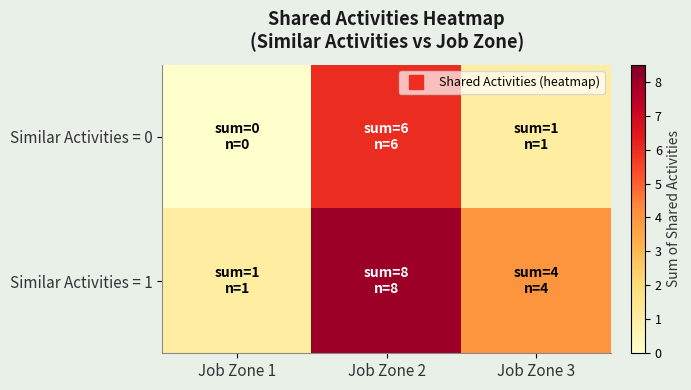

Rank the series by their average value, from lowest to highest.

Similar Activities = 0, Similar Activities = 1